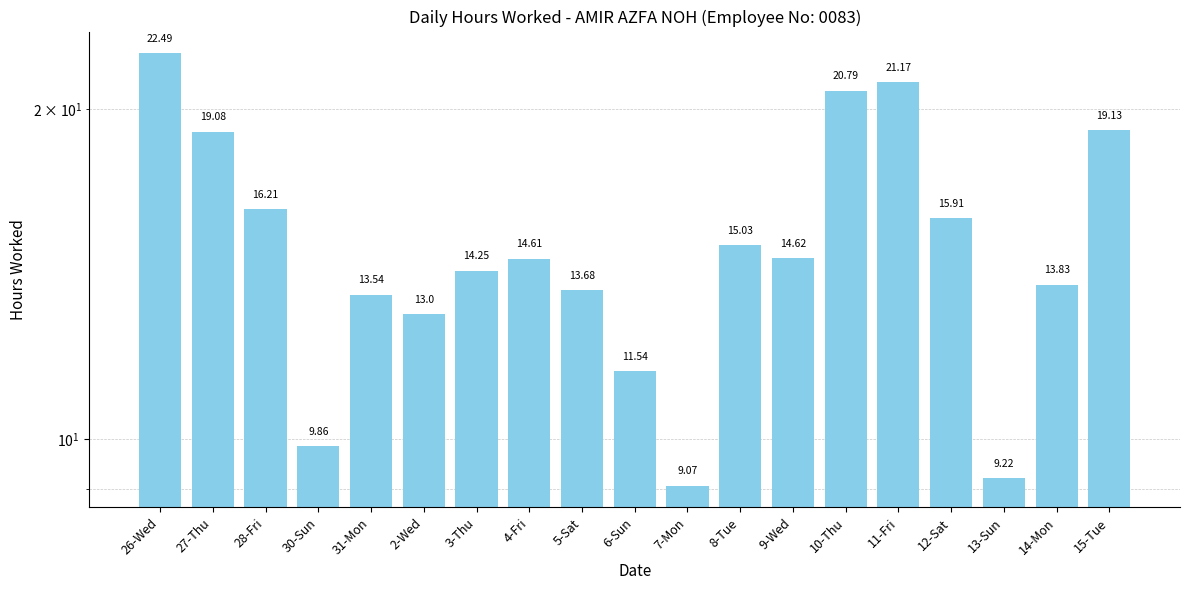

Reading right to left, list all the values displayed in this chart.

15-Tue=19.1	14-Mon=13.8	13-Sun=9.2	12-Sat=15.9	11-Fri=21.2	10-Thu=20.8	9-Wed=14.6	8-Tue=15.0	7-Mon=9.1	6-Sun=11.5	5-Sat=13.7	4-Fri=14.6	3-Thu=14.2	2-Wed=13.0	31-Mon=13.5	30-Sun=9.9	28-Fri=16.2	27-Thu=19.1	26-Wed=22.5